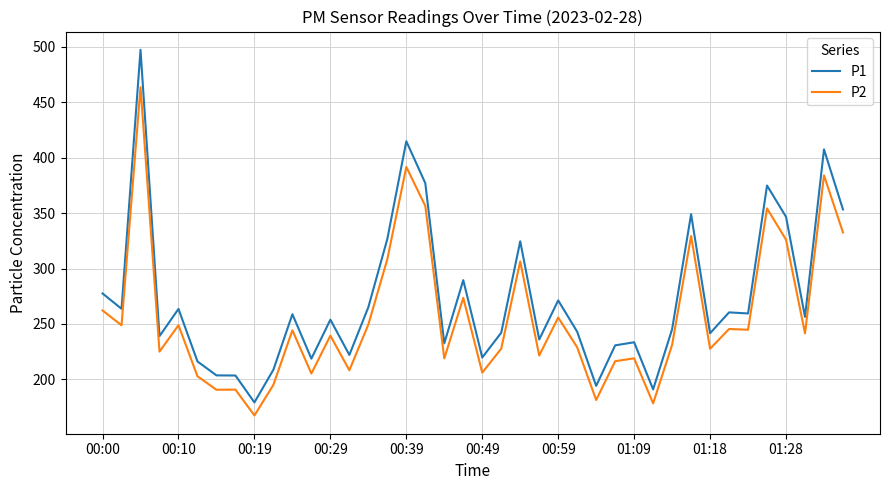

List the series in order of their peak value, lowest first.

P2, P1